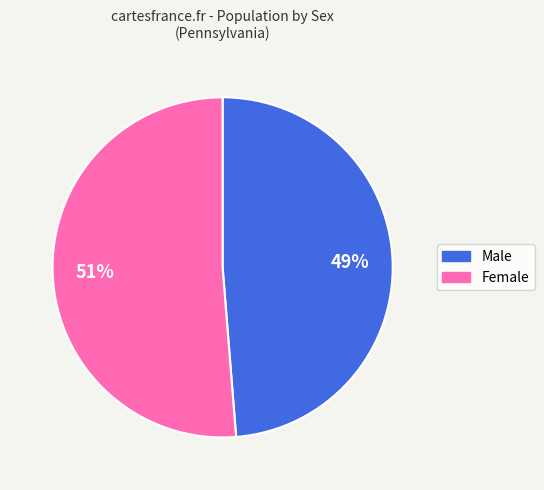

To the nearest percent, what is the average slice percentage?

50%